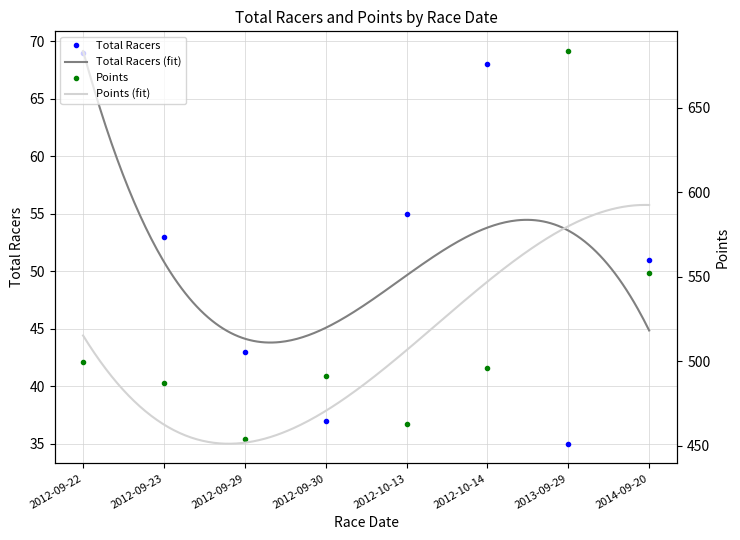

What are all the series names shown in the legend?

Total Racers, Points